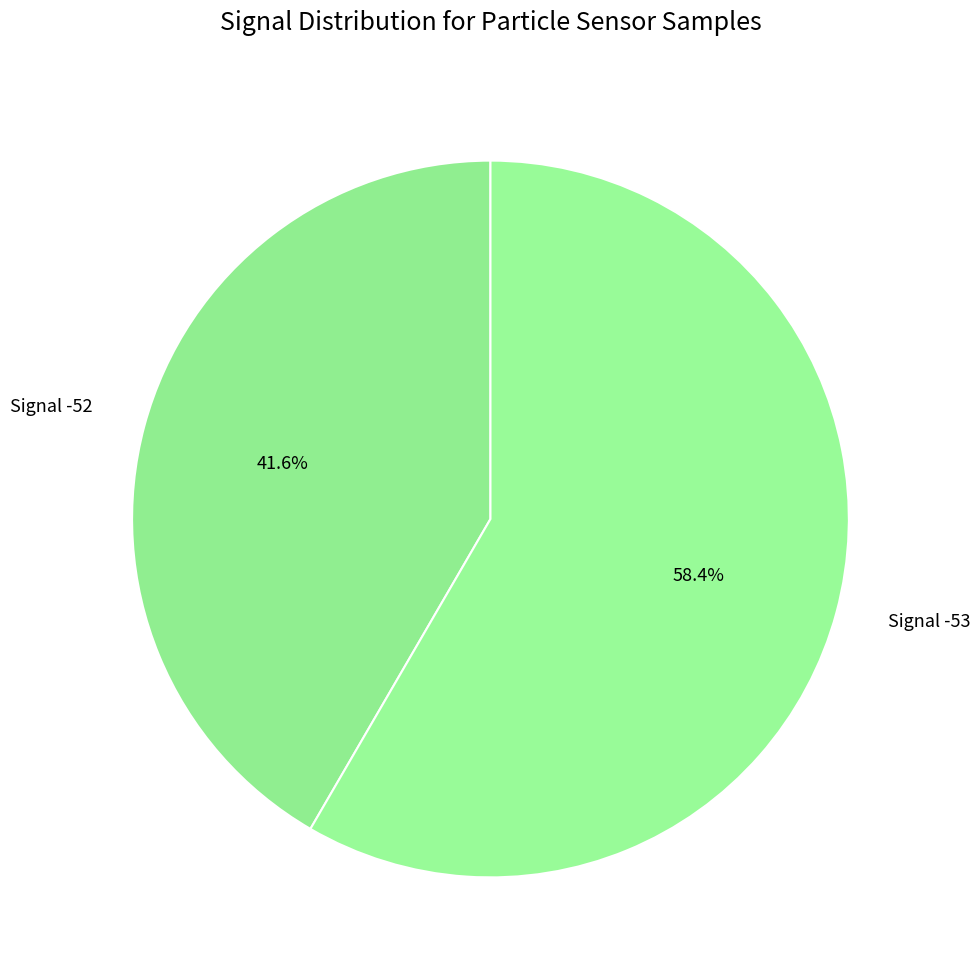

What is the smallest slice in the pie chart?

-52